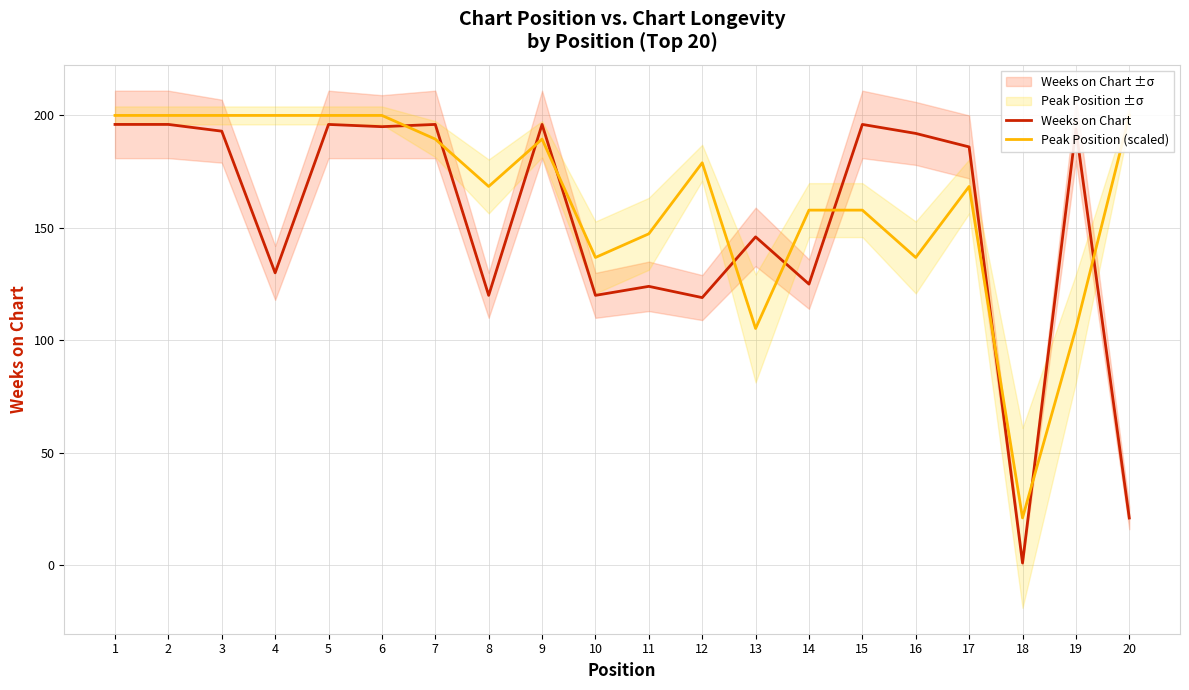

Which category has the highest value in the Weeks on Chart series?

1